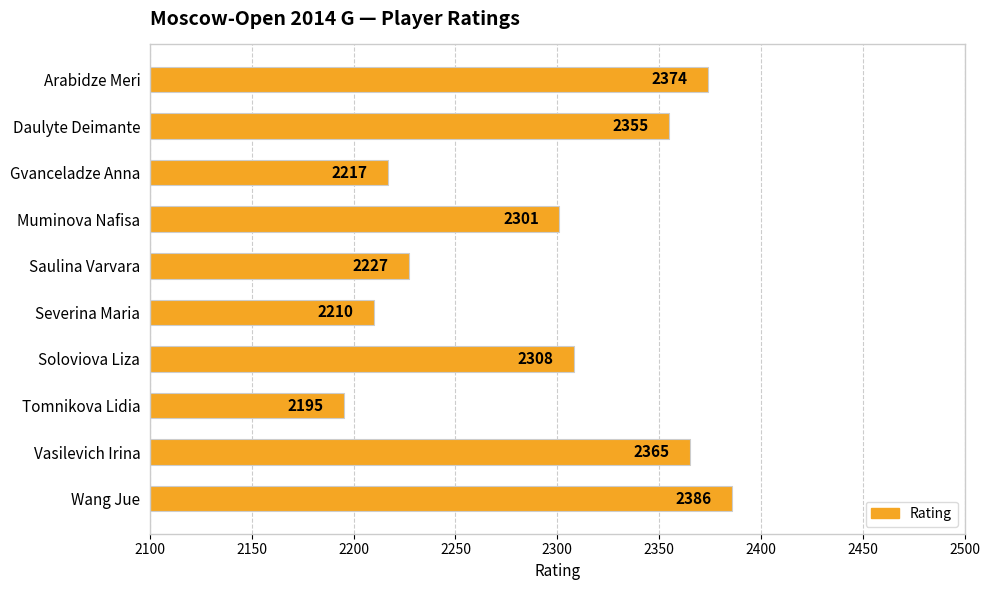

What is the average value?

2294